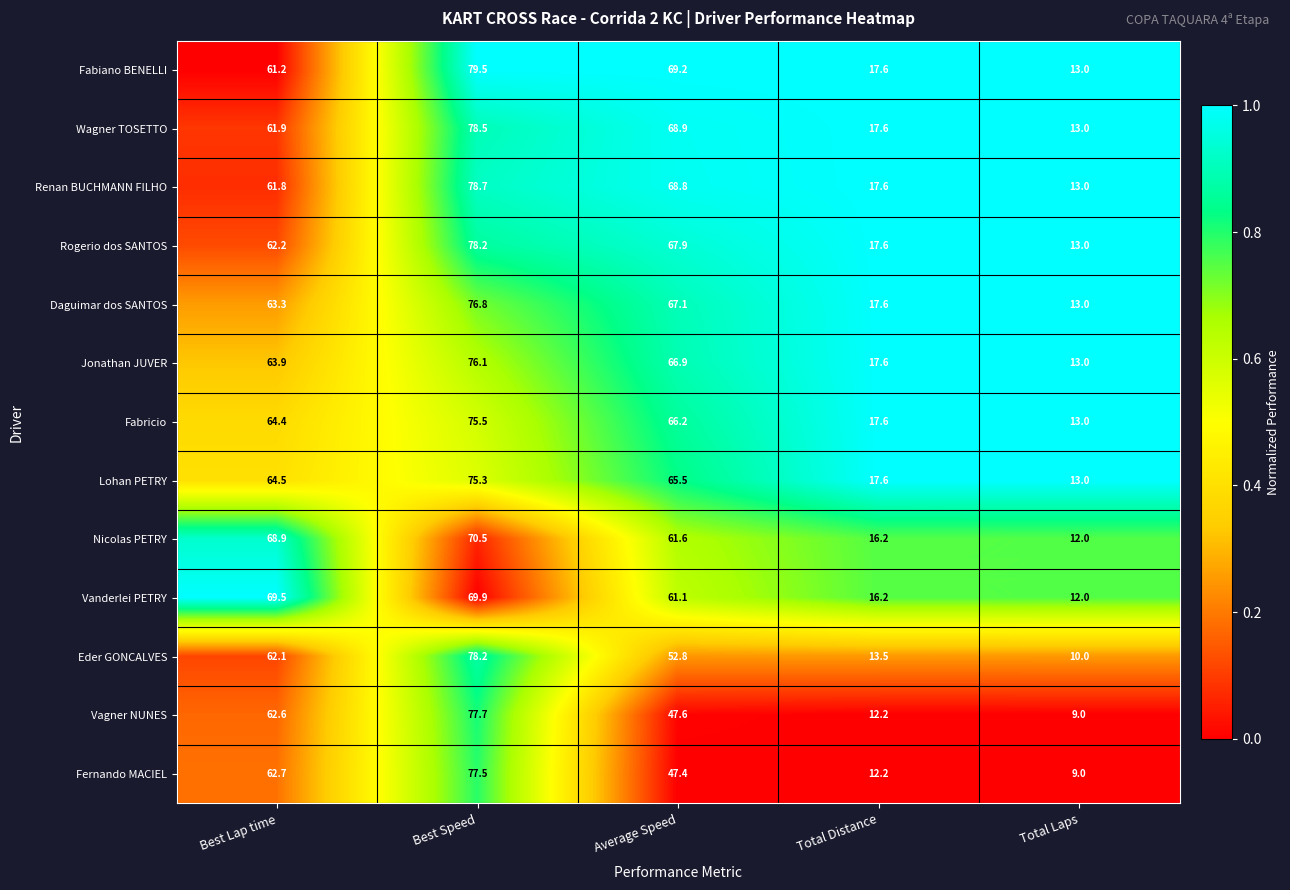

What is the sum of all Rogerio dos SANTOS values?

238.9